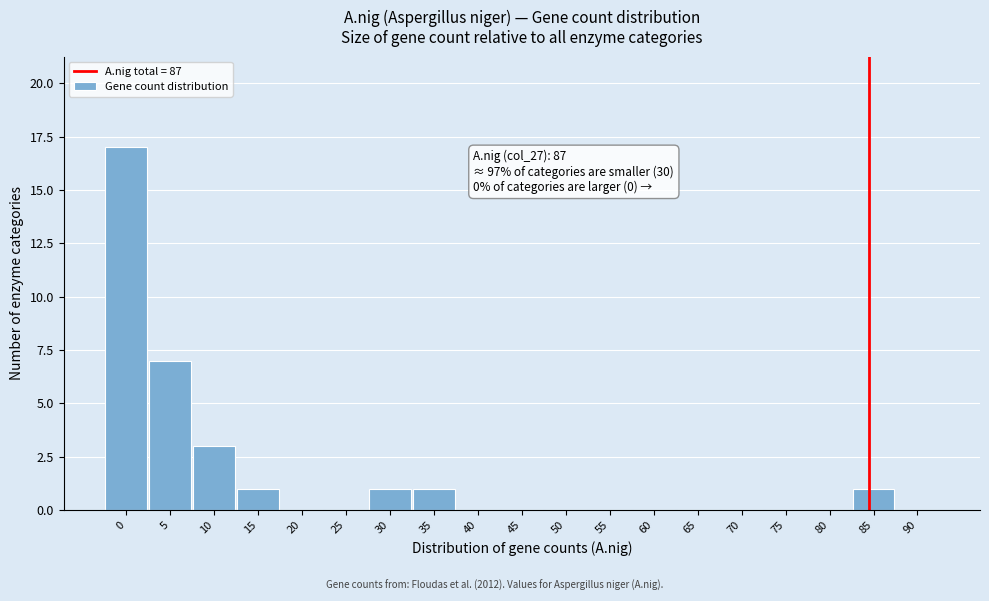

Reading right to left, extract all data points from this chart.

90=0	85=1	80=0	75=0	70=0	65=0	60=0	55=0	50=0	45=0	40=0	35=1	30=1	25=0	20=0	15=1	10=3	5=7	0=17